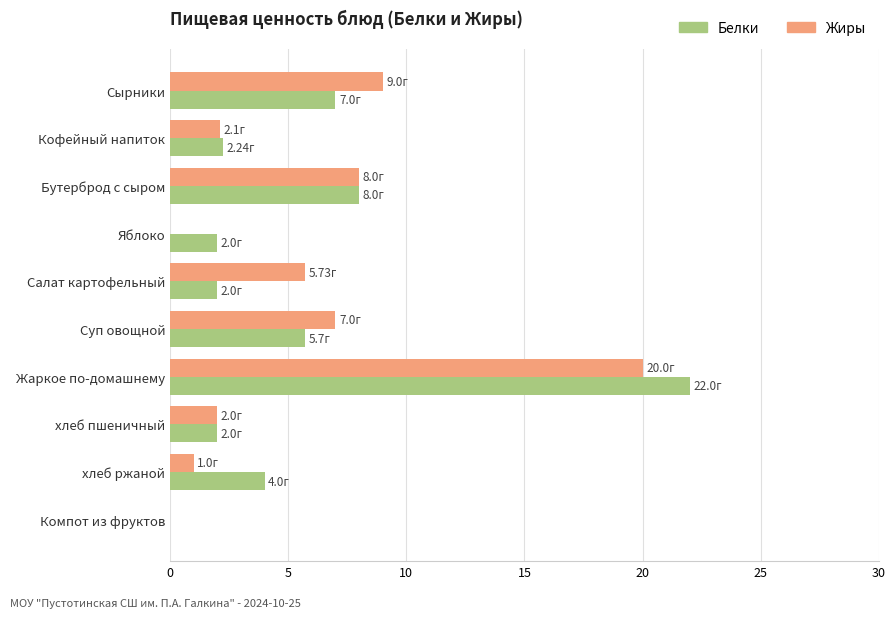

At which category is the sum across all series the highest?

Жаркое по-домашнему